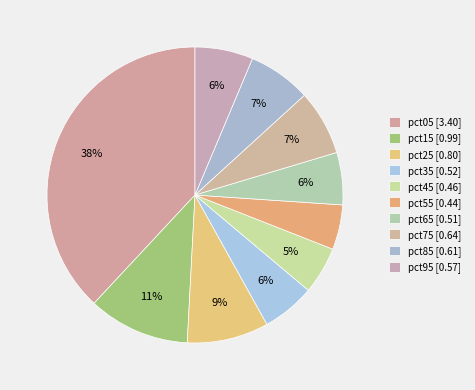

To the nearest percent, what is the average slice percentage?

10%